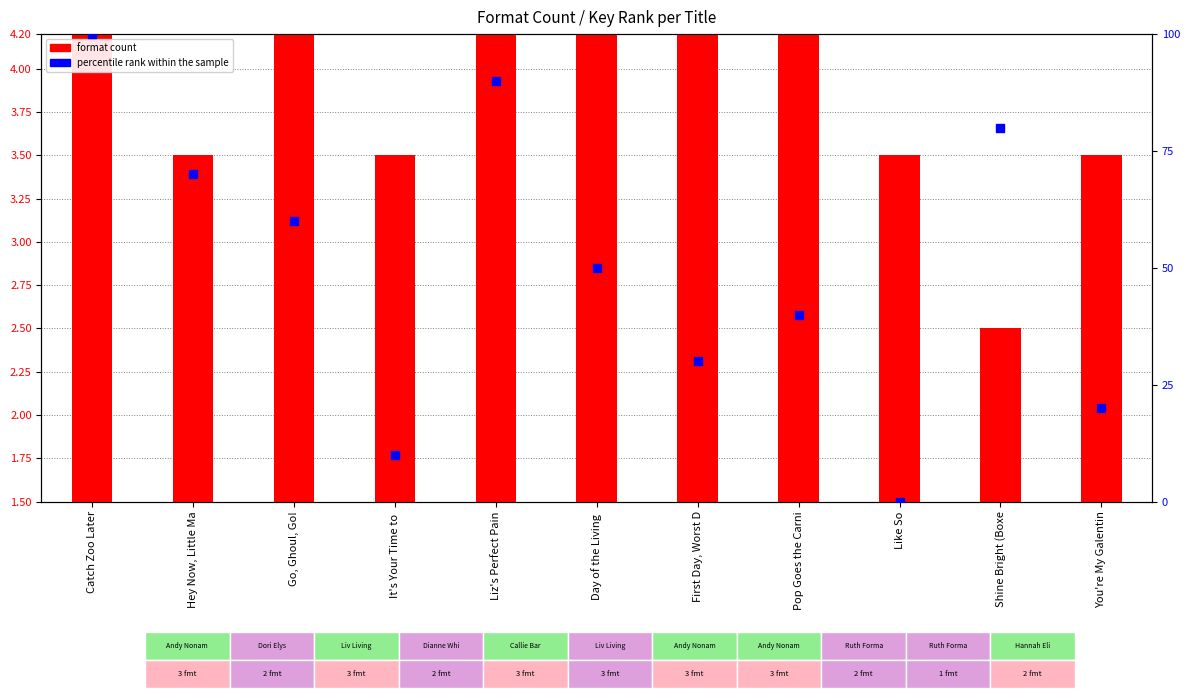

Which series contains the lowest Y value?

percentile rank within the sample